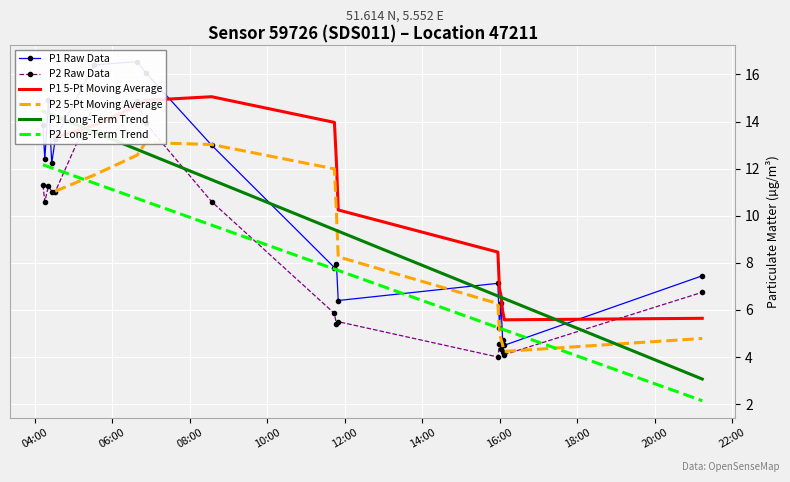

What is the lowest value of the P2 Long-Term Trend series?

2.1